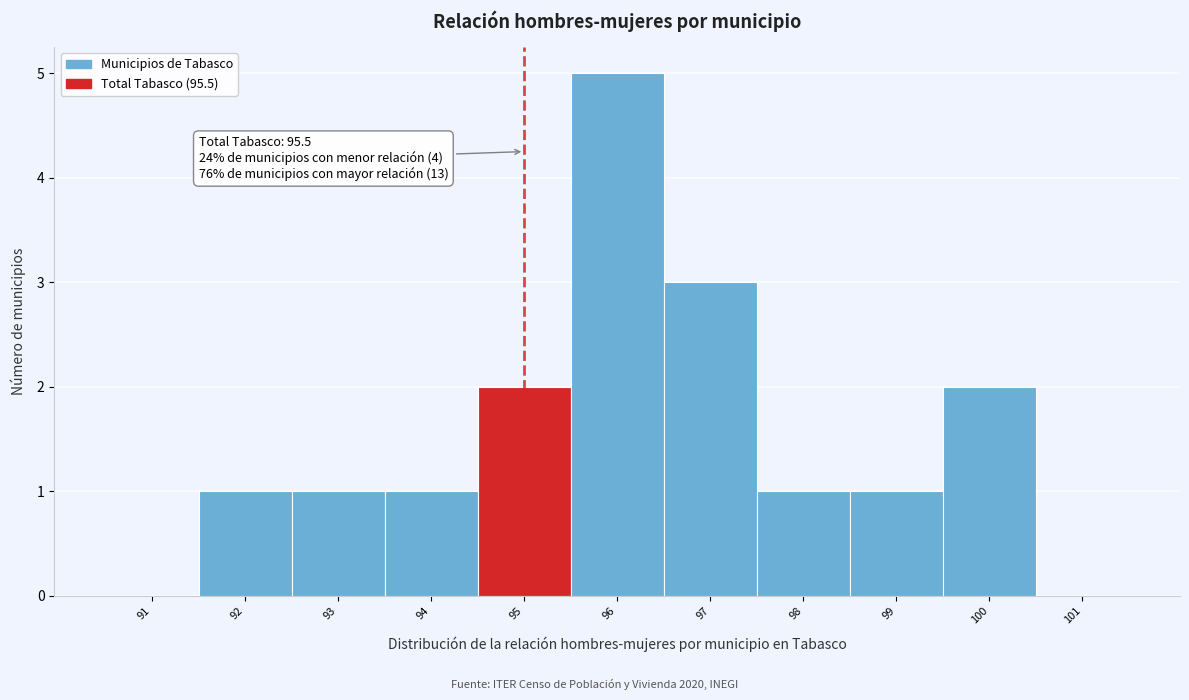

Reading left to right, what are all the values shown in this chart?

91=0	92=1	93=1	94=1	95=2	96=5	97=3	98=1	99=1	100=2	101=0